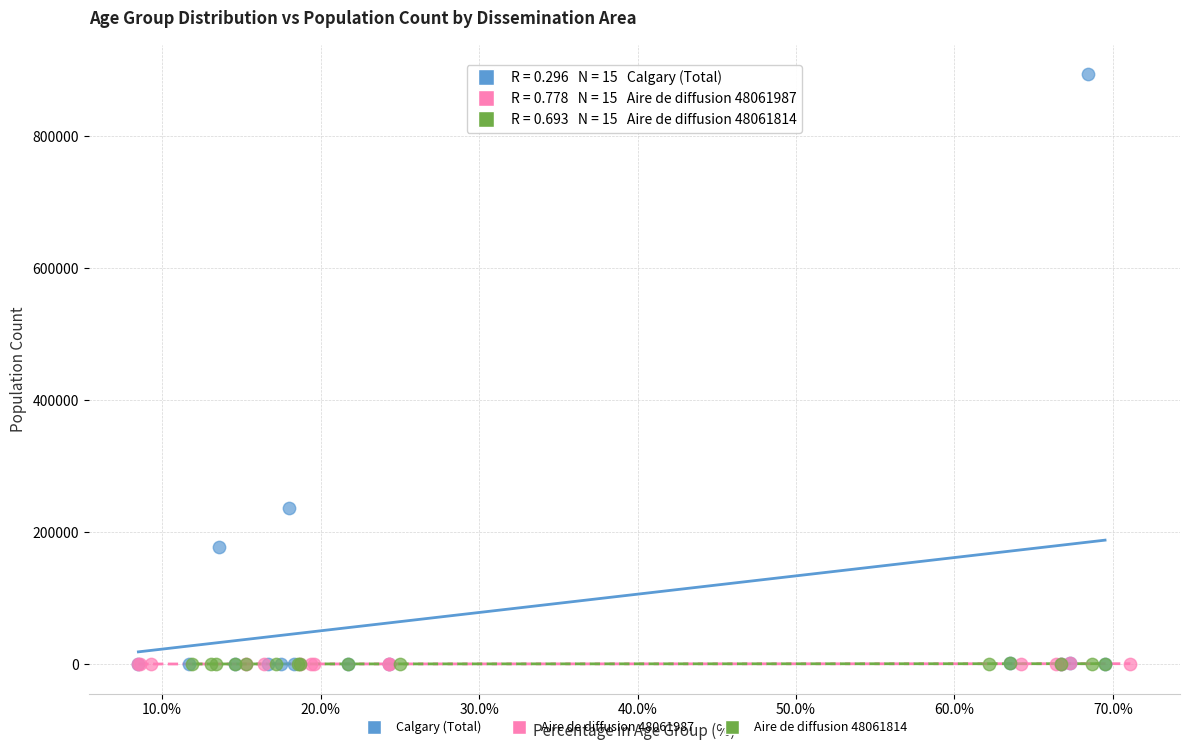

Which series has the largest Y range (max minus min)?

Calgary (Total)